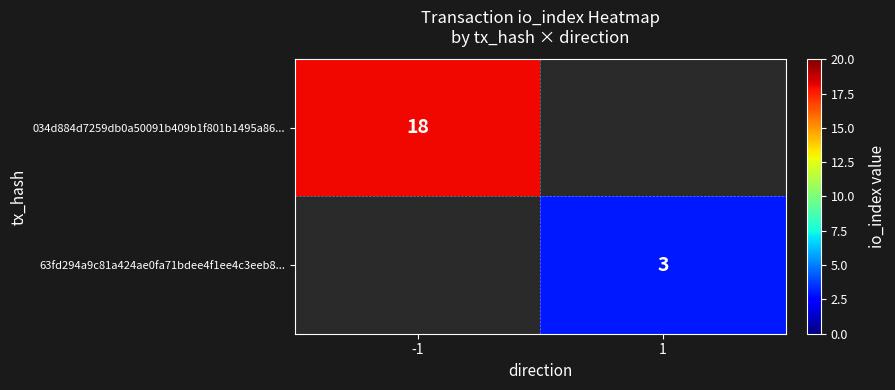

Which has a higher value, 1 or -1?

-1